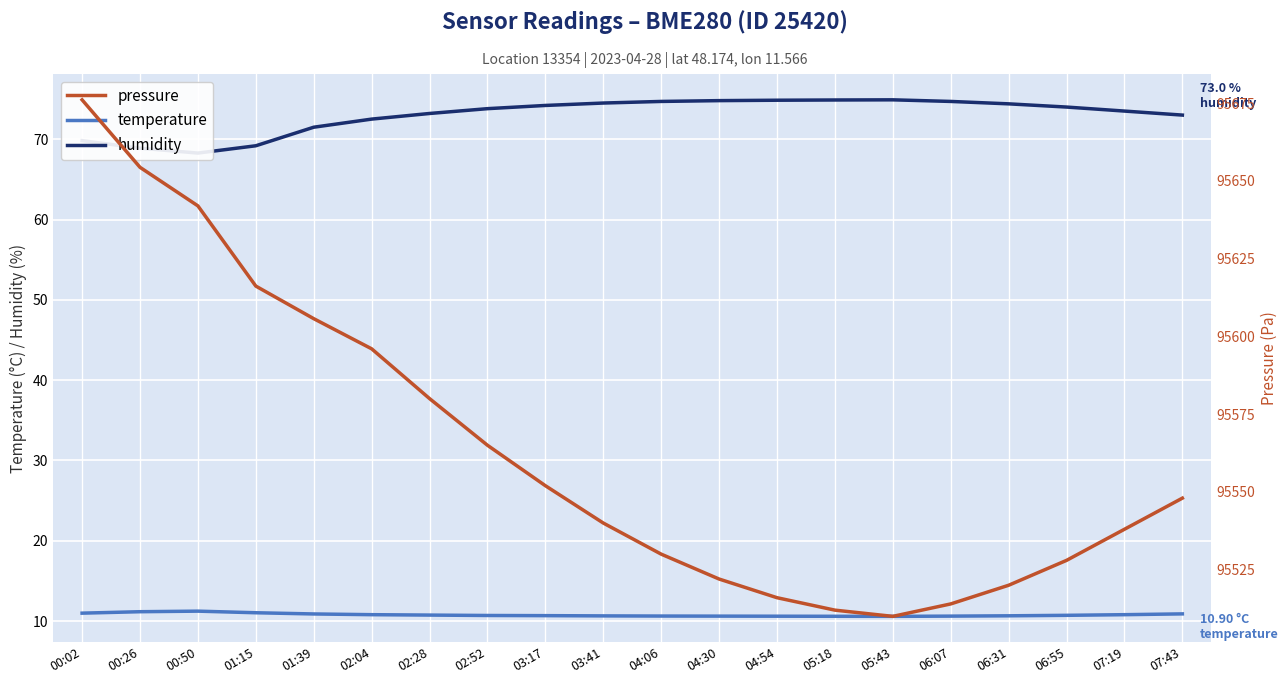

List the labels in order of pressure value, smallest first.

05:43, 05:18, 06:07, 04:54, 06:31, 04:30, 06:55, 04:06, 07:19, 03:41, 07:43, 03:17, 02:52, 02:28, 02:04, 01:39, 01:15, 00:50, 00:26, 00:02